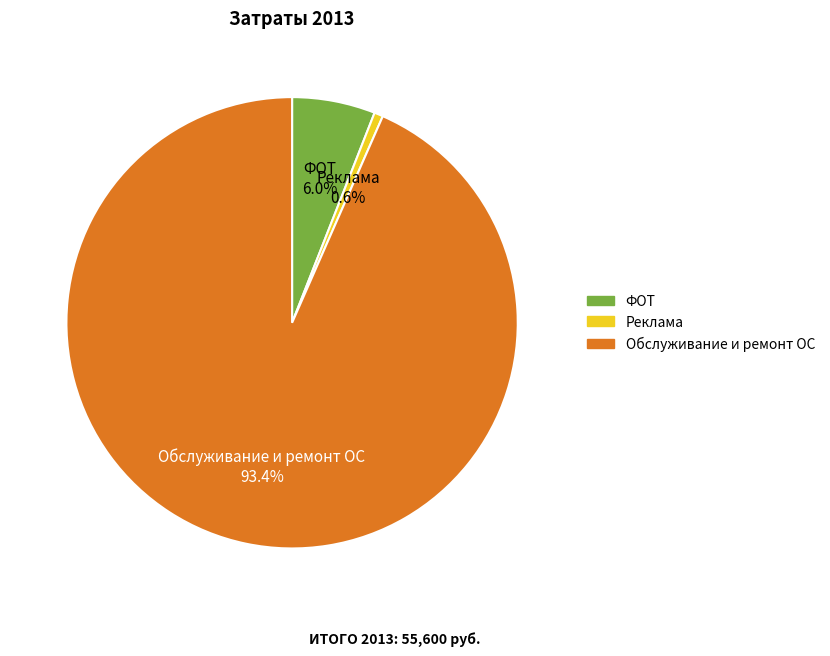

Count the number of slices in the pie.

3